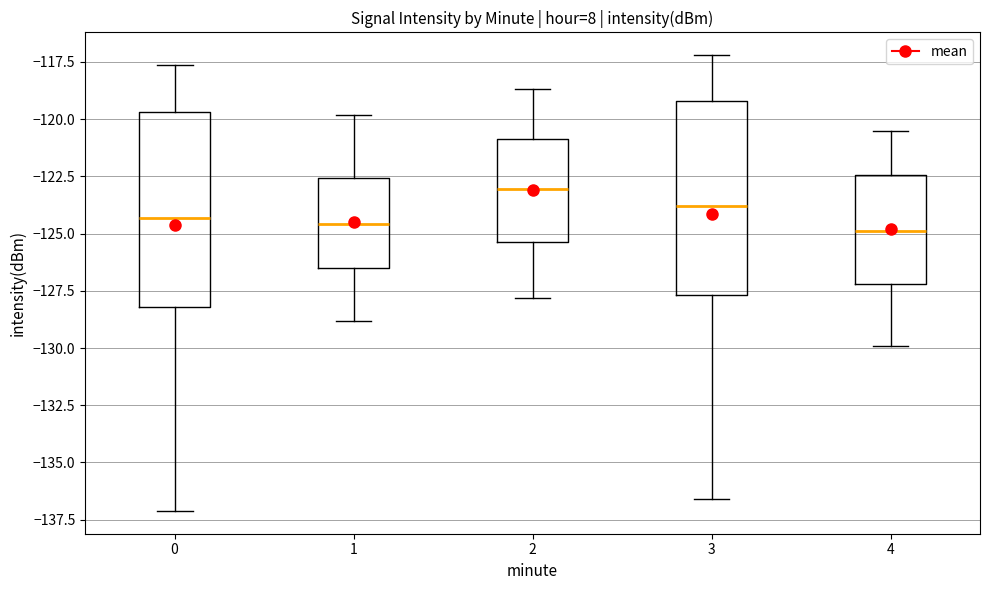

Reading left to right, transcribe this box plot: for each box, give where its median line is, the range the box spans, and where its two whiskers end, as read against the y-axis. The values are not printed on the chart, so give them approximately, as read against the axis.

0: median -124.5, box -128.0 to -119.5, whiskers -137.0 to -117.5
1: median -124.5, box -126.5 to -122.5, whiskers -129.0 to -120.0
2: median -123.0, box -125.5 to -121.0, whiskers -128.0 to -118.5
3: median -124.0, box -127.5 to -119.0, whiskers -136.5 to -117.0
4: median -125.0, box -127.0 to -122.5, whiskers -130.0 to -120.5